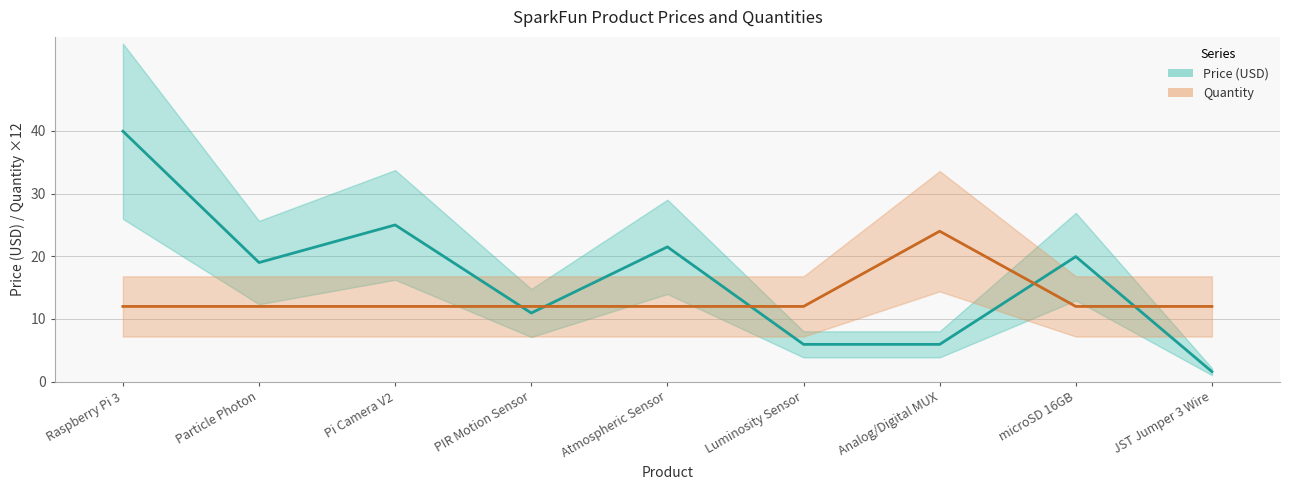

Which label corresponds to the largest value in the chart?

Raspberry Pi 3